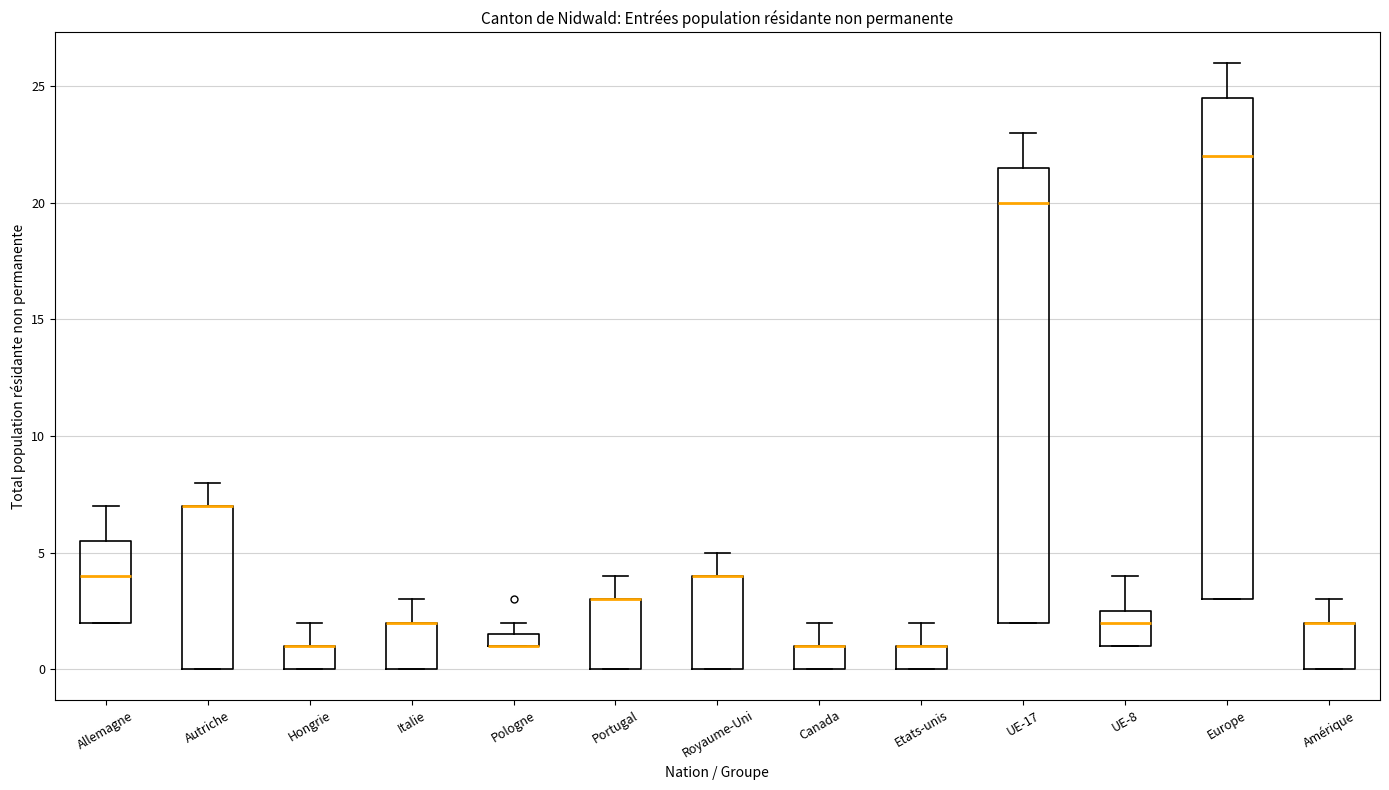

Which box is the tallest, from its lower edge to its upper edge?

Europe